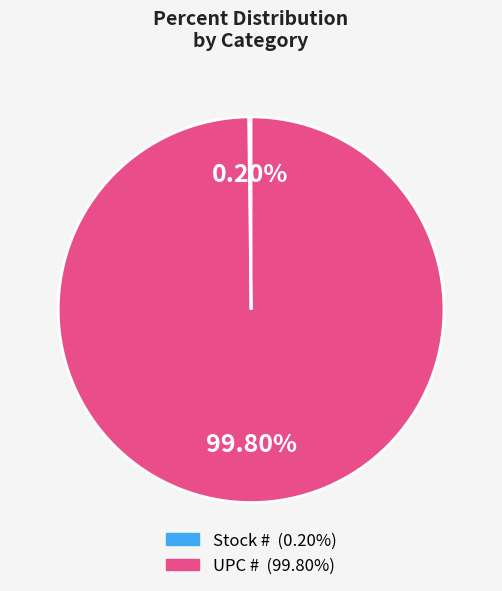

Is there any slice that represents more than half of the pie?

Yes